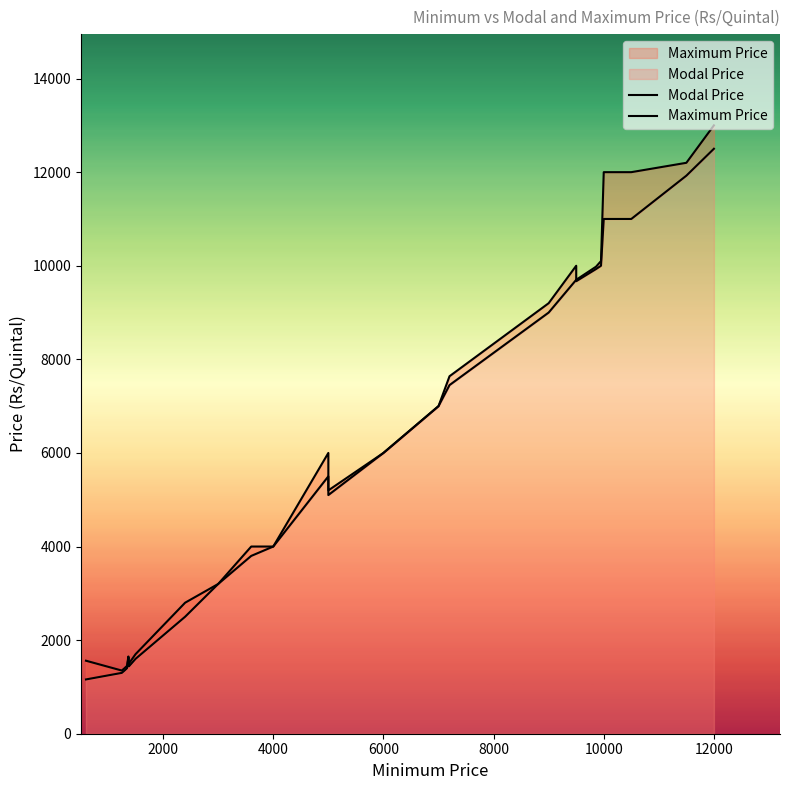

How many interior local valleys does the Modal Price series have?

3